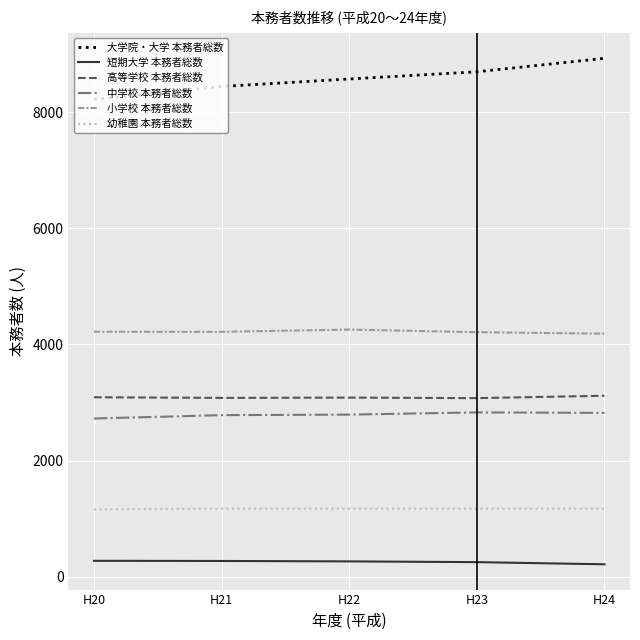

The value of 幼稚園 本務者総数 at H21 is 1595. True or false?

False